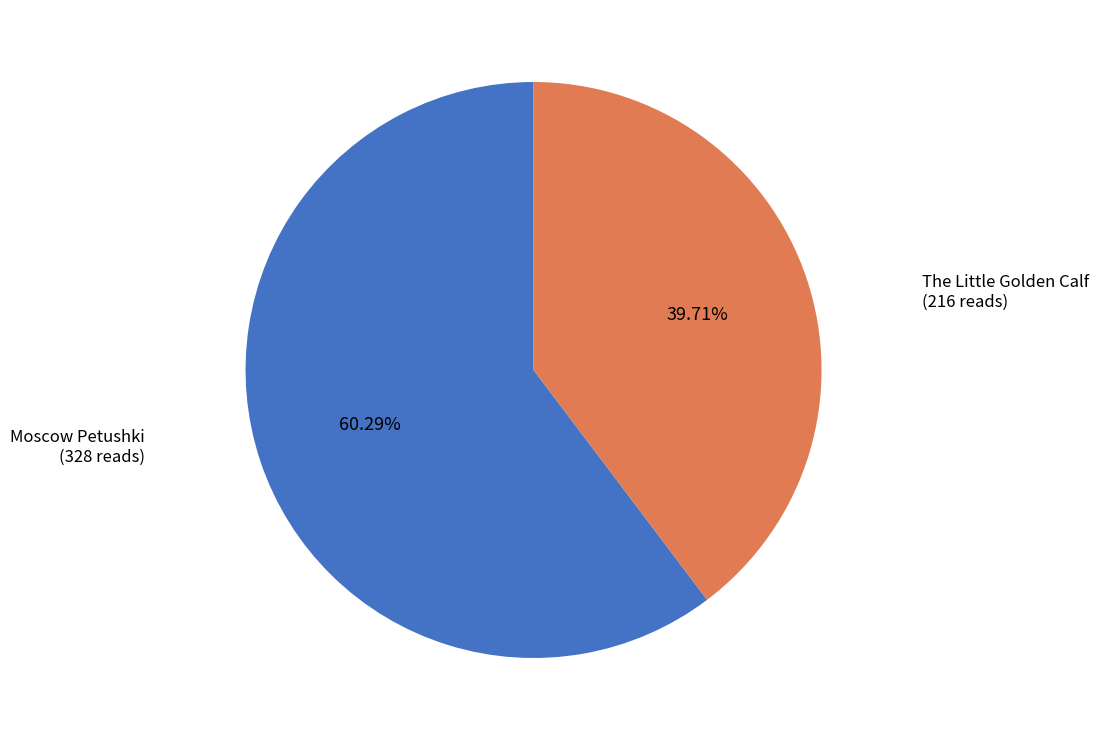

Does any single category account for the majority?

Yes